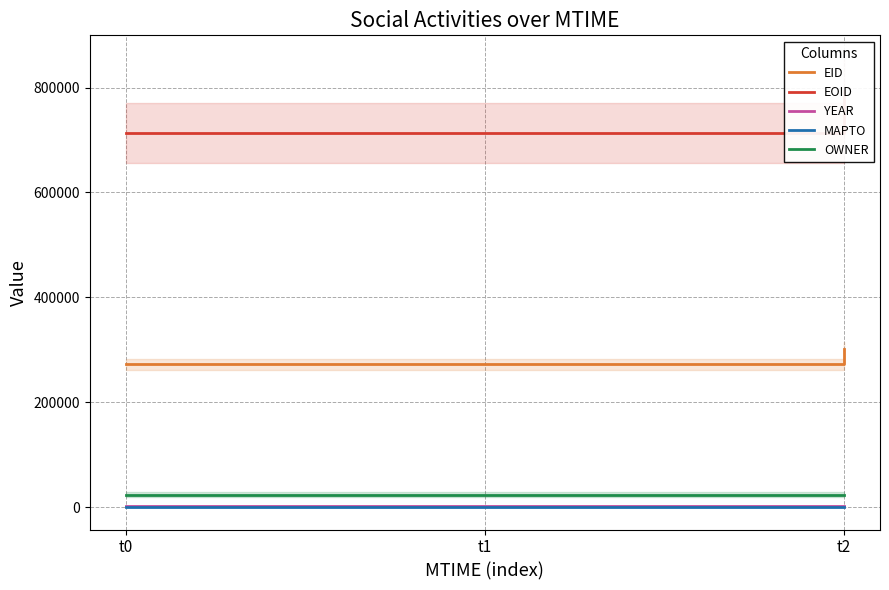

List the series in order of their peak value, highest first.

EOID, EID, OWNER, YEAR, MAPTO